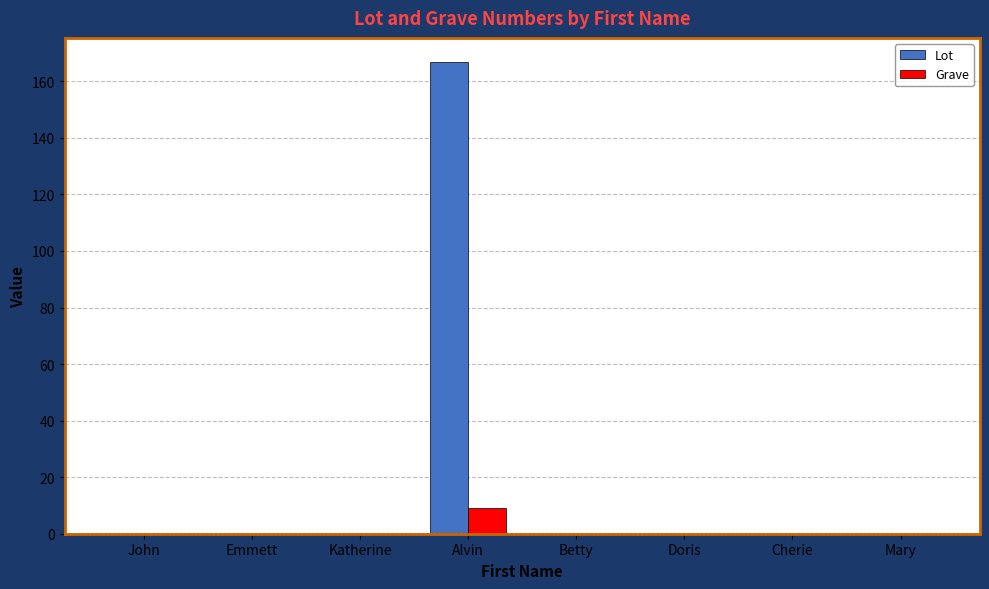

Count the number of data series in this chart.

2